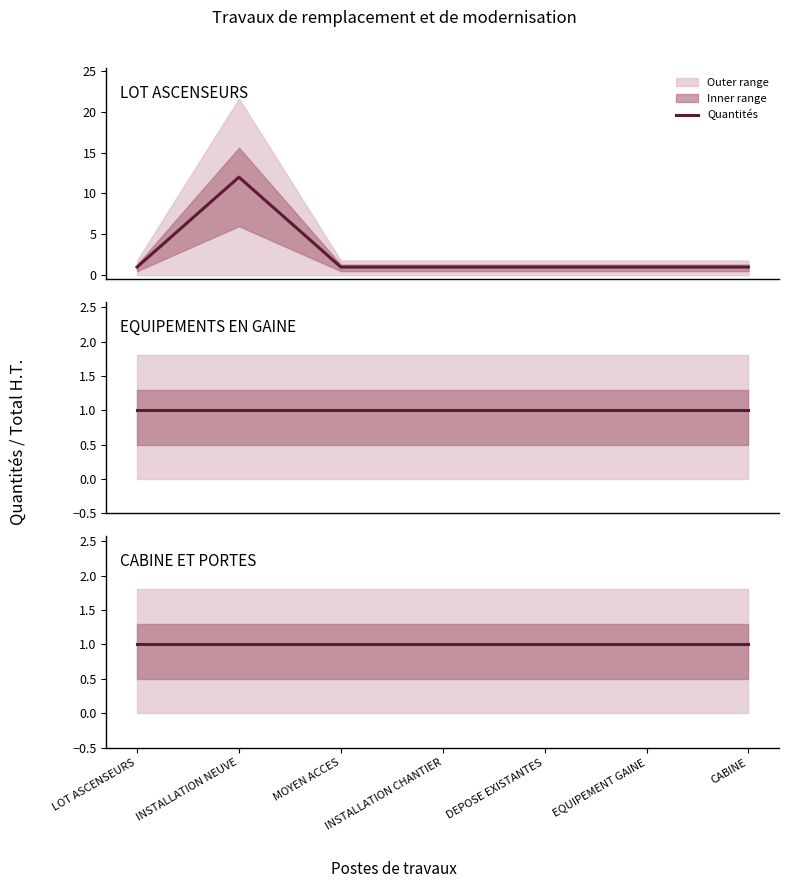

The EQUIPEMENTS EN GAINE series shows 0 at DEPOSE EXISTANTES. True or false?

False